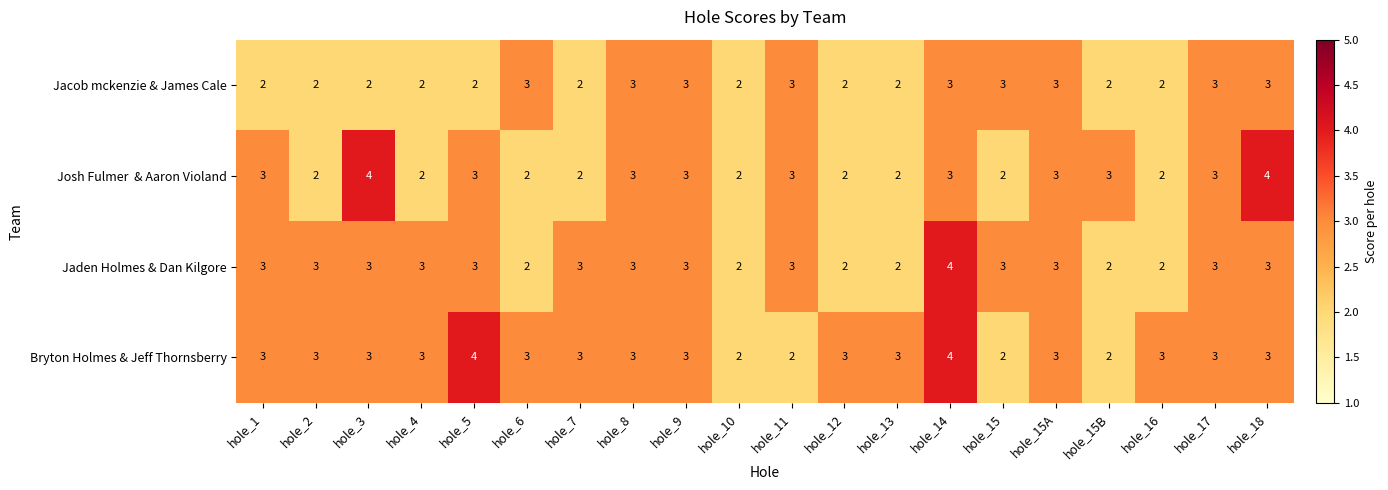

What is the sum of the Jaden Holmes & Dan Kilgore values at hole_3 and hole_2?

6